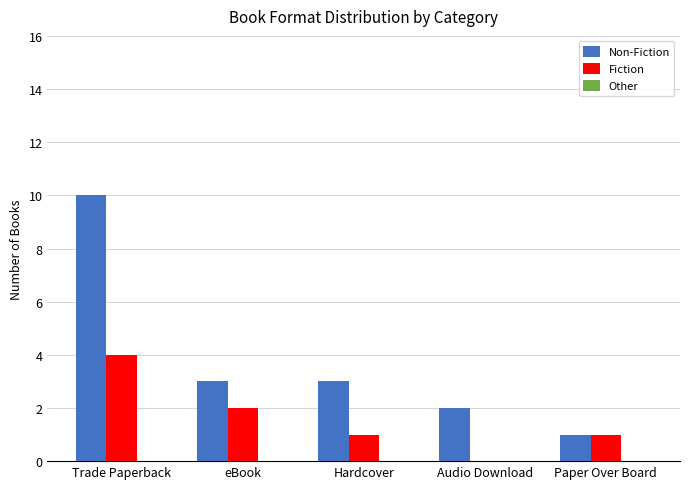

What is the greatest value displayed?

10